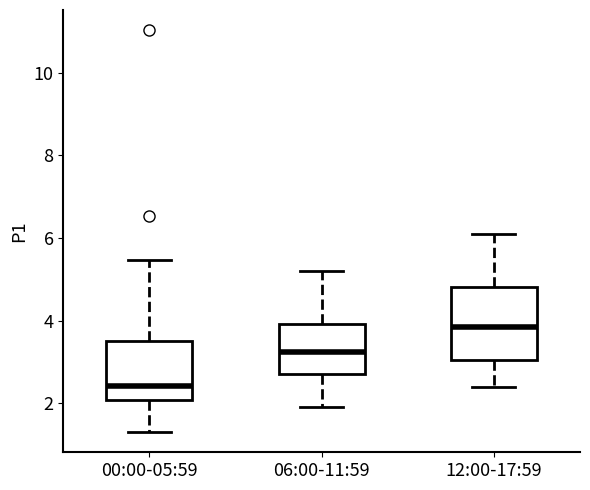

Reading left to right, transcribe this box plot: for each box, give where its median line is, the range the box spans, and where its two whiskers end, as read against the y-axis. The values are not printed on the chart, so give them approximately, as read against the axis.

00:00-05:59: median 2.4, box 2.0 to 3.6, whiskers 1.4 to 5.4
06:00-11:59: median 3.2, box 2.8 to 4.0, whiskers 2.0 to 5.2
12:00-17:59: median 3.8, box 3.0 to 4.8, whiskers 2.4 to 6.2